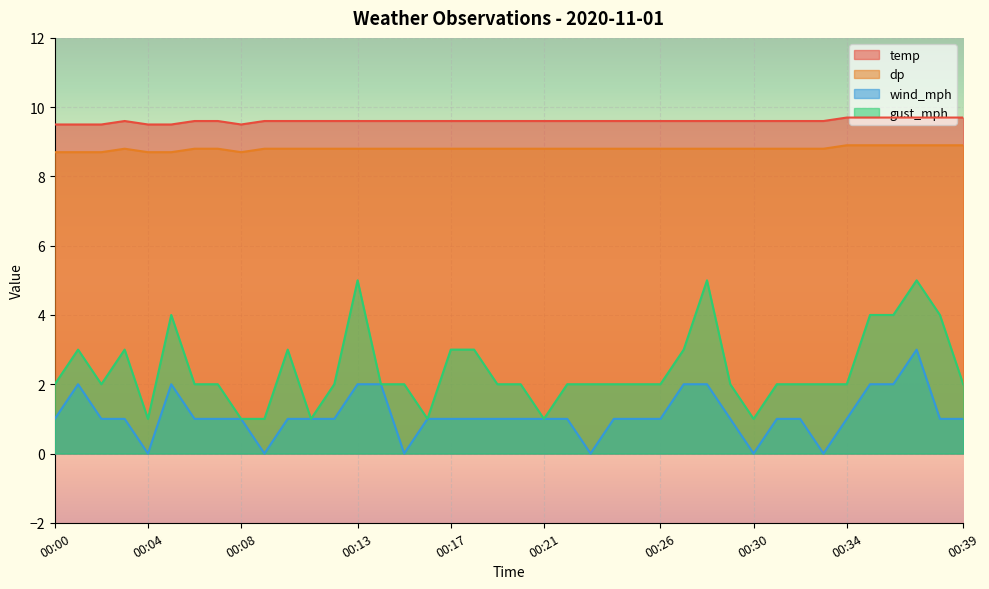

Which series has the largest total across all categories?

temp